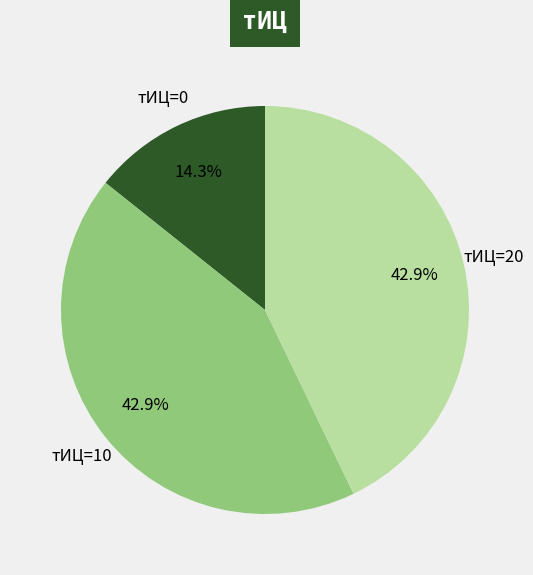

How much of the chart is everything except тИЦ=20?

57.1%